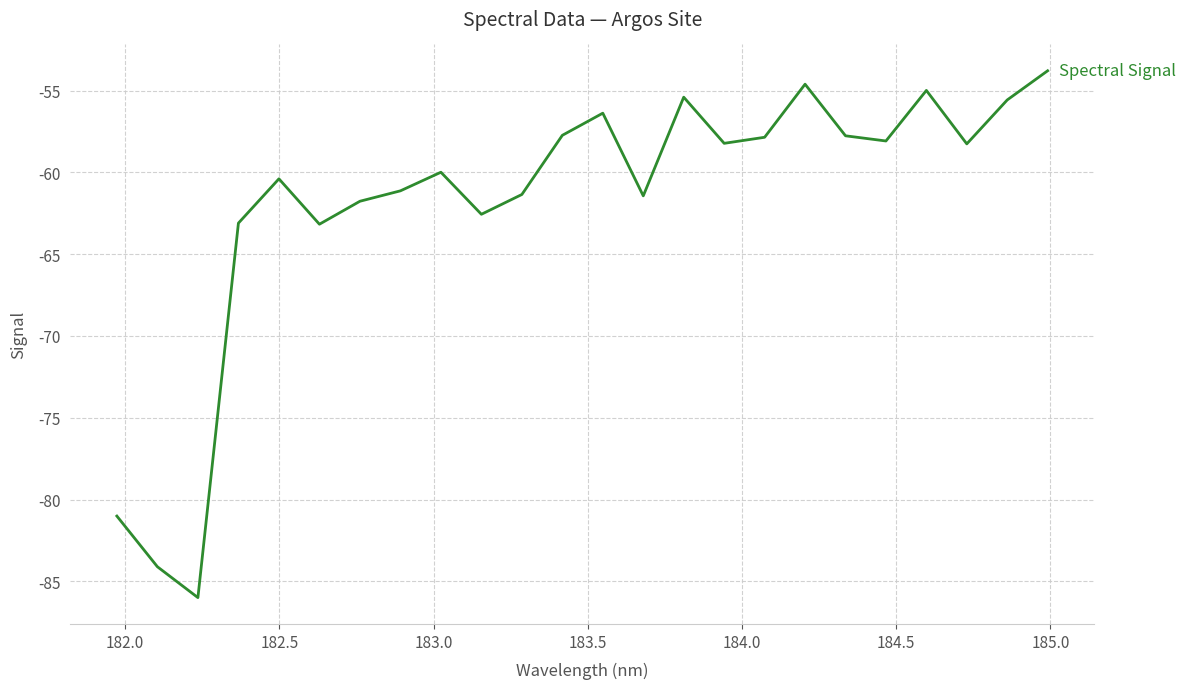

What is the greatest value displayed?

-53.8